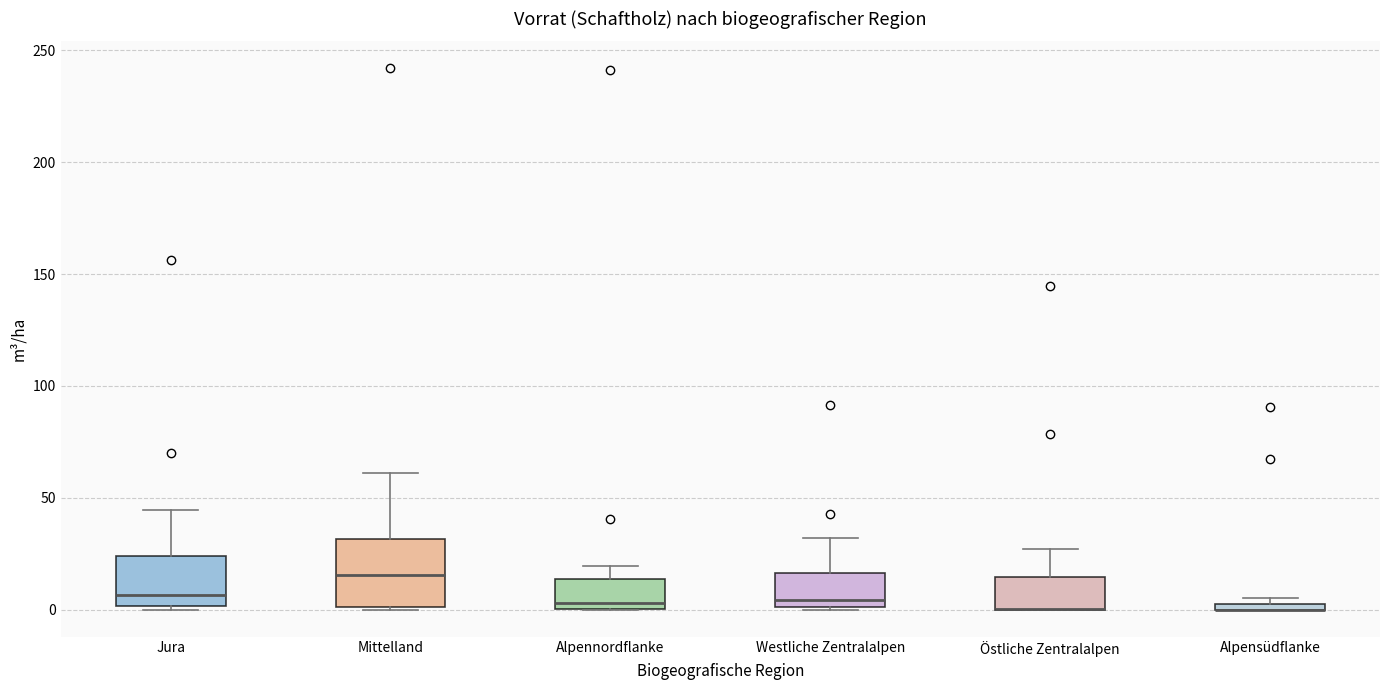

Where is the lower edge of the box for Alpensüdflanke on the y-axis? The values are not printed on the chart, so give them approximately, as read against the axis.

0